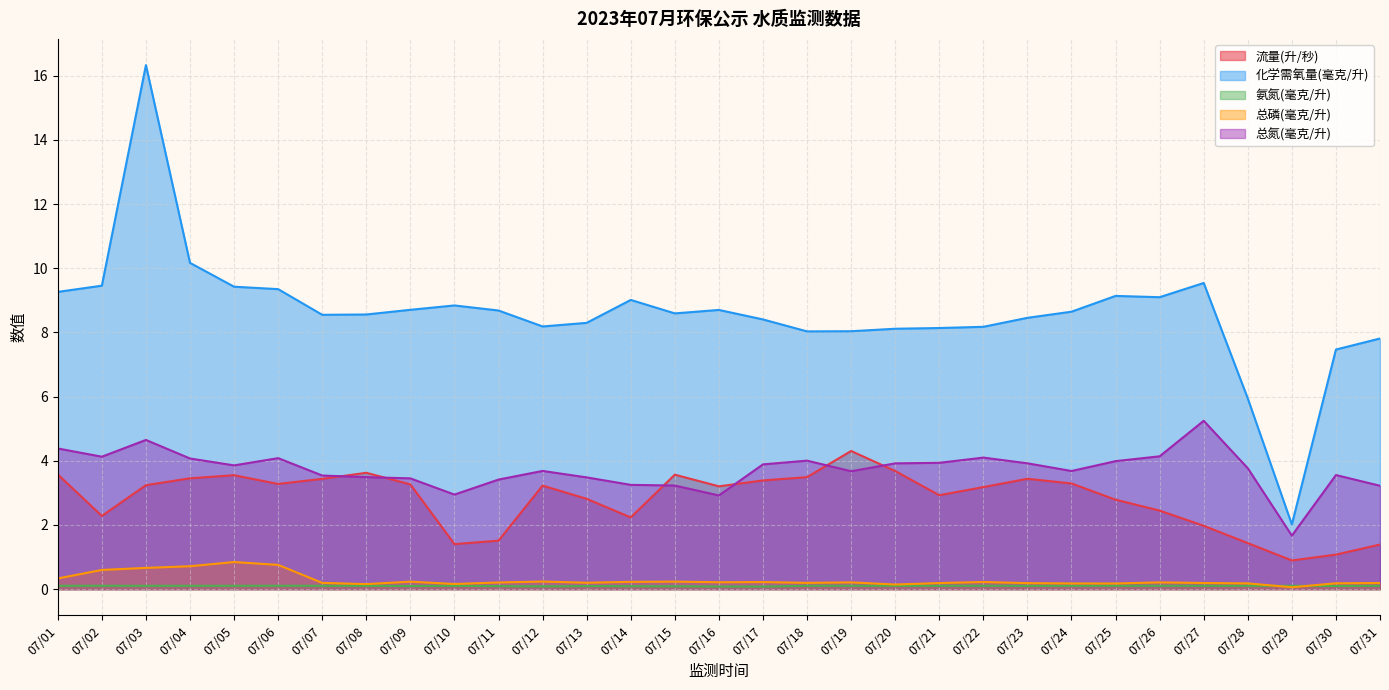

Is it true that 化学需氧量(毫克/升) equals 2.6 at 07/11?

False